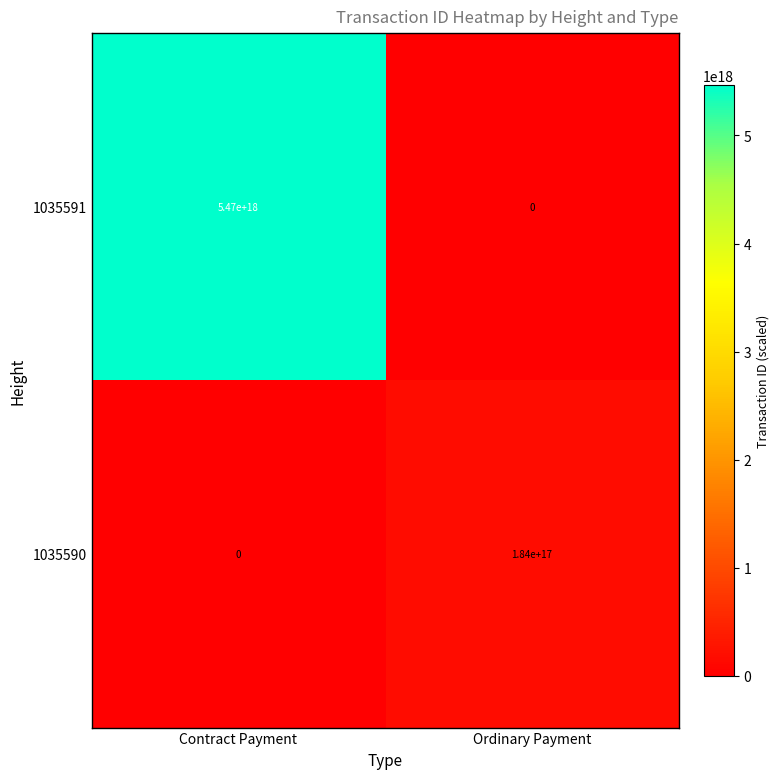

True or false: 1035590 has a value of 0 at Contract Payment.

True